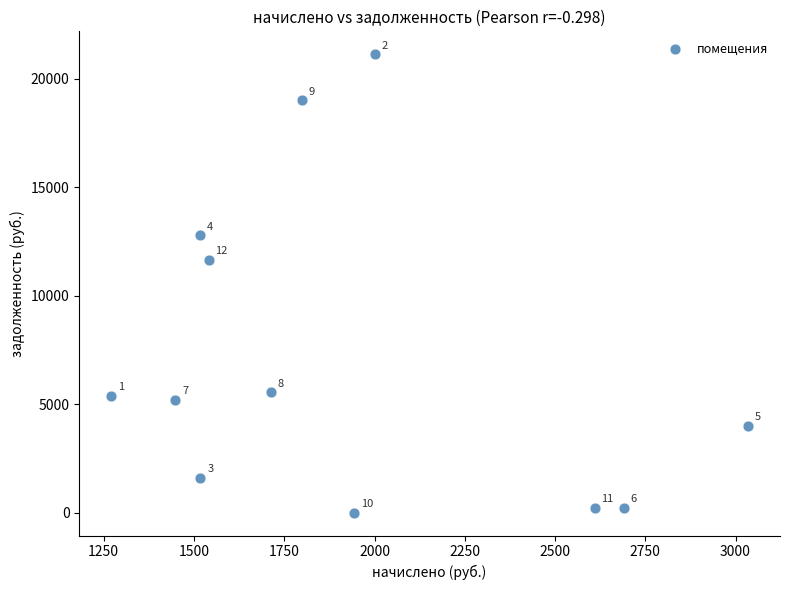

What is the average X value?

1923.8